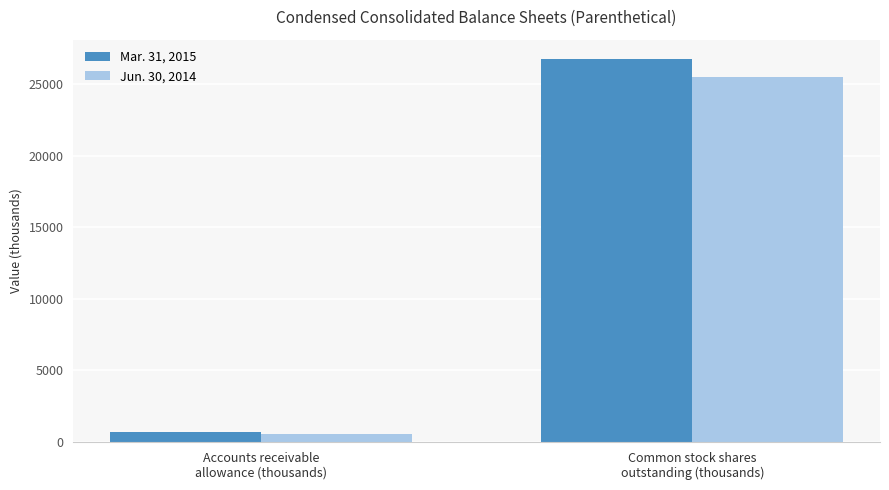

What is the sum of the Jun. 30, 2014 values at Accounts receivable
allowance (thousands) and Common stock shares
outstanding (thousands)?

26045